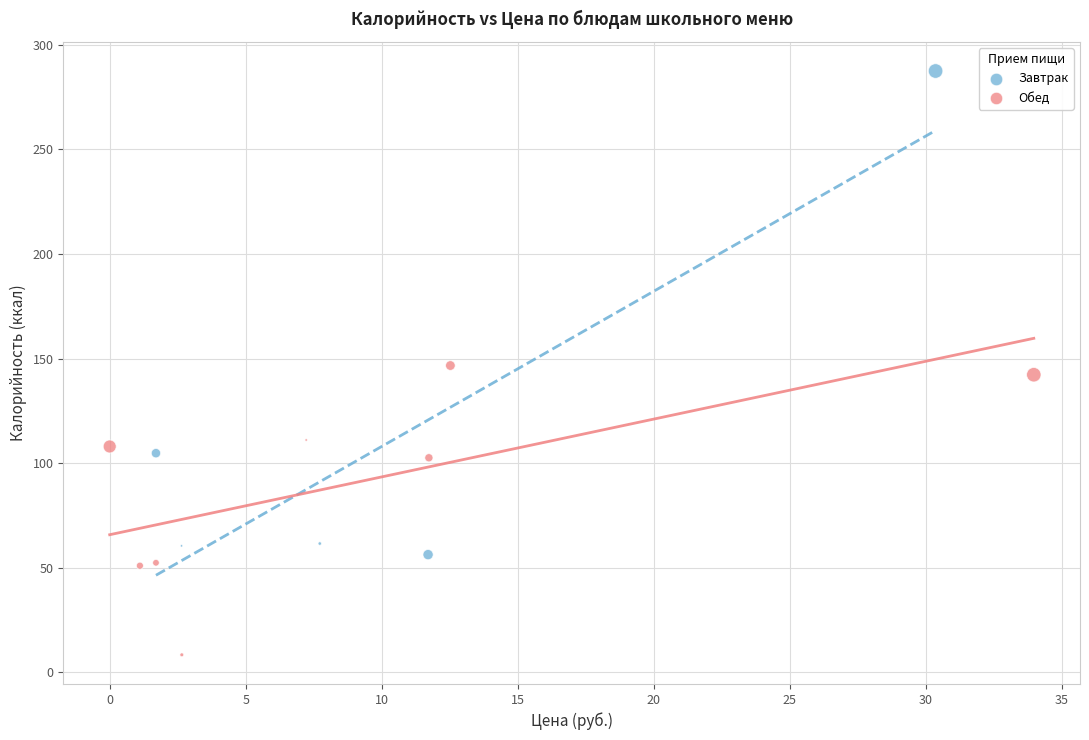

Which series has the widest spread of Y values?

Завтрак